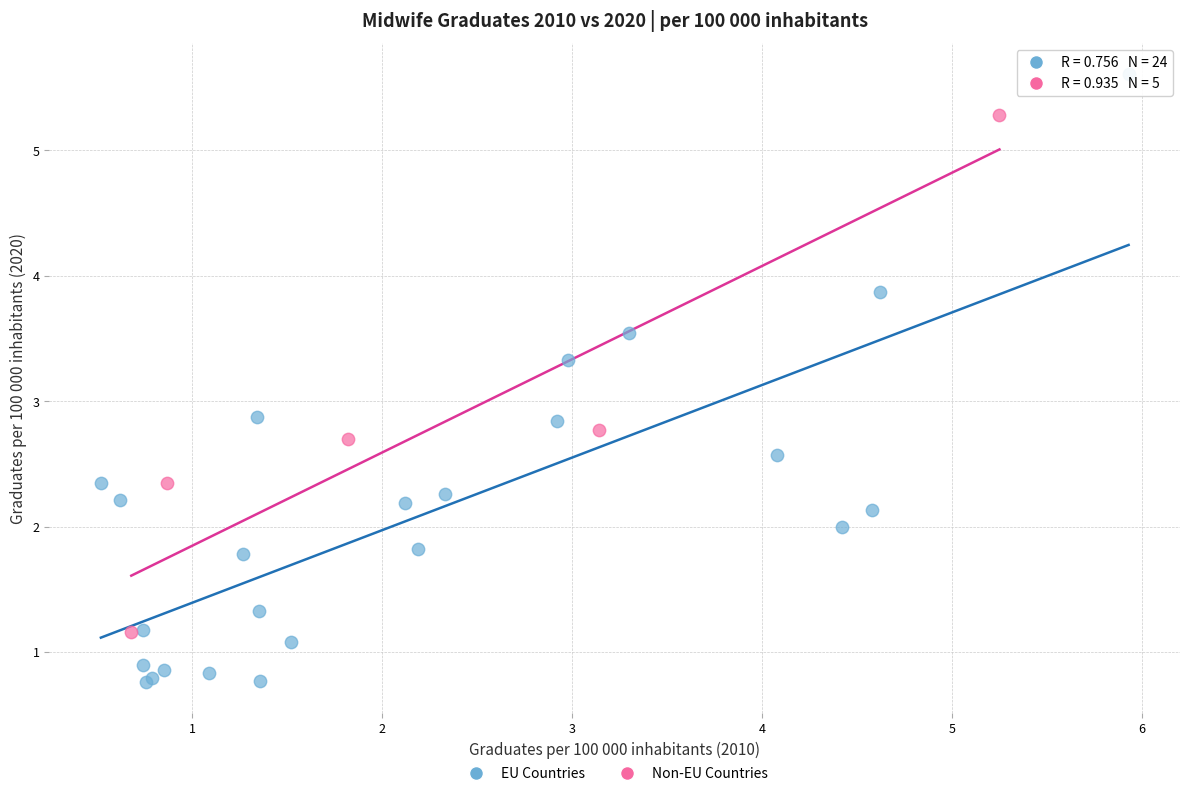

Which series has the widest spread of Y values?

EU Countries